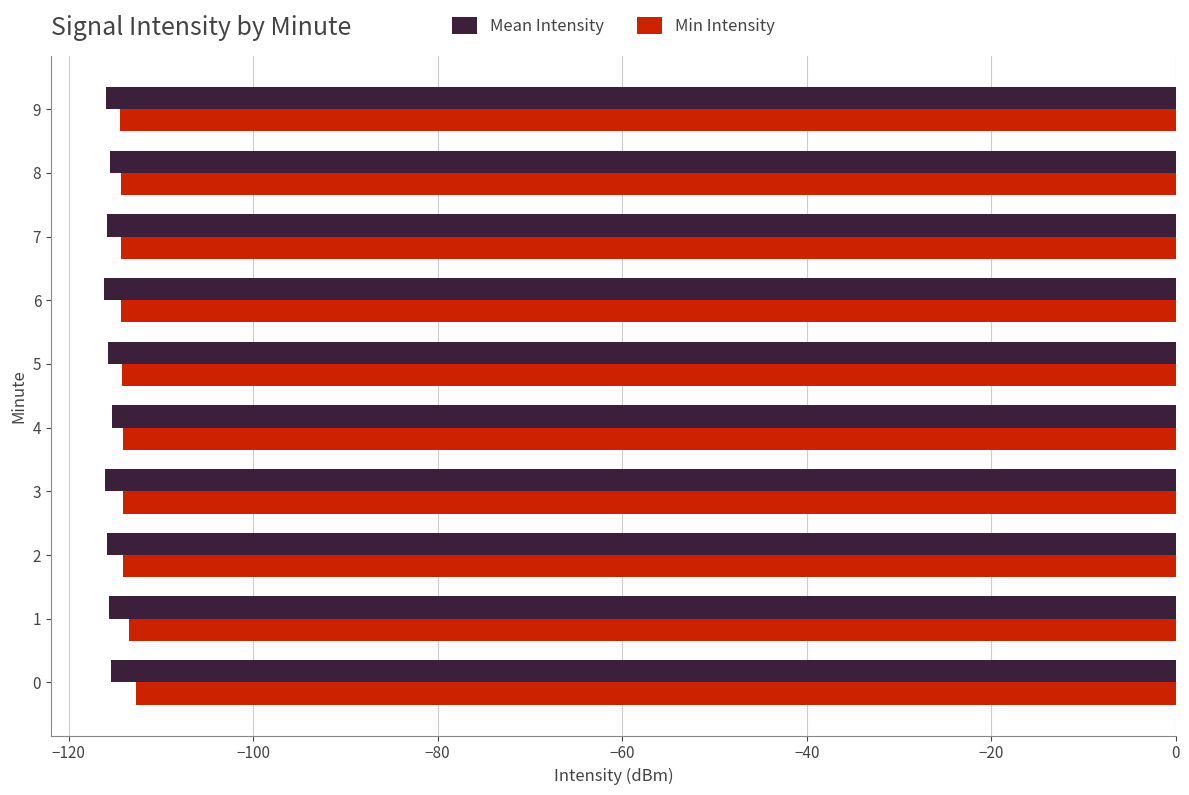

What are all the series names shown in the legend?

Mean Intensity, Min Intensity